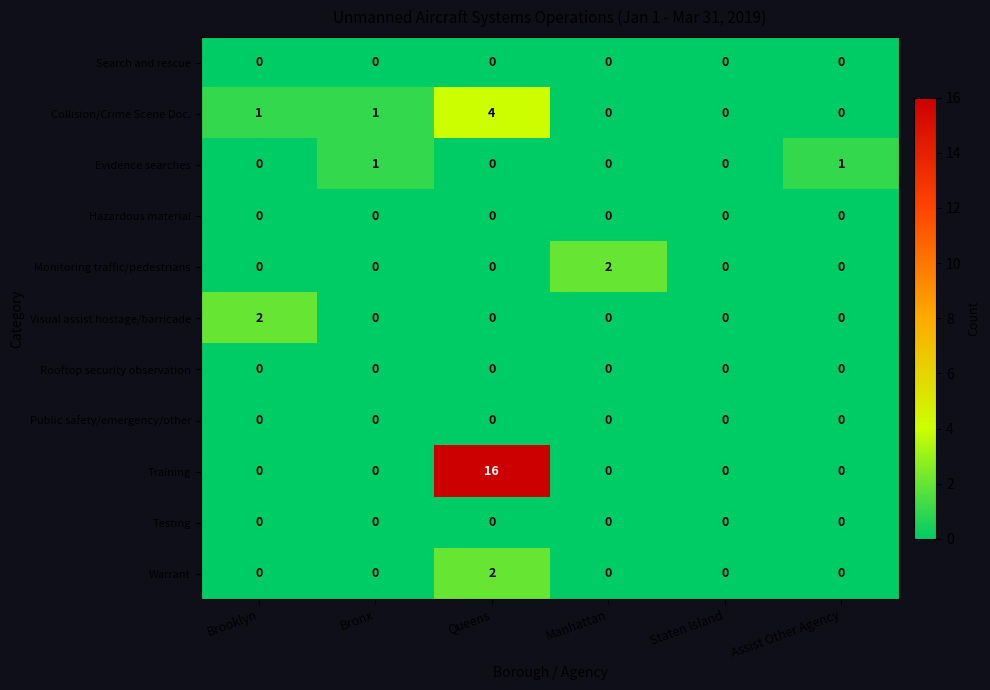

Count the number of categories in the chart.

6